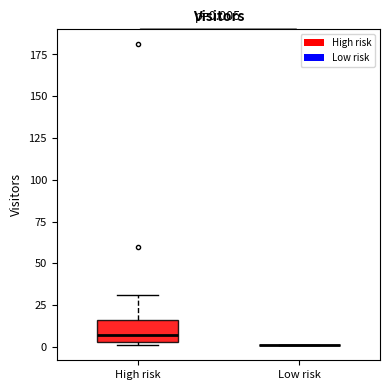

Which box is the tallest, from its lower edge to its upper edge?

High risk